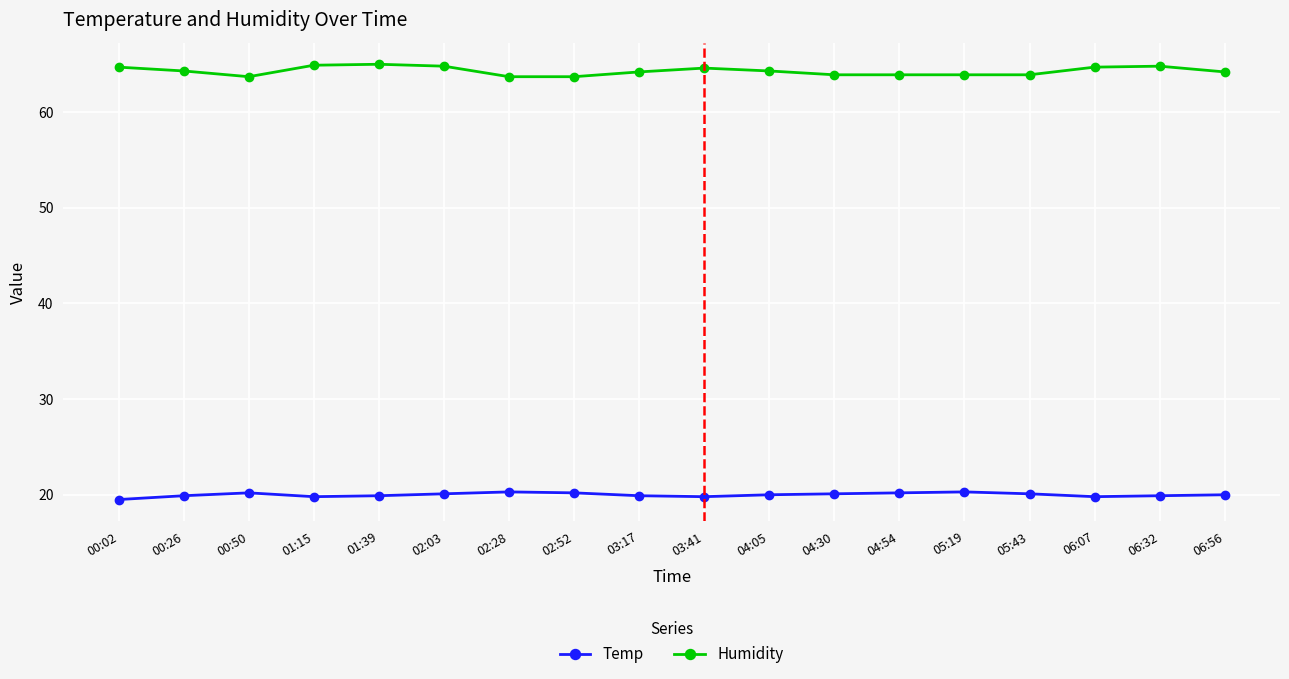

The Humidity series shows 64.2 at 03:17. True or false?

True